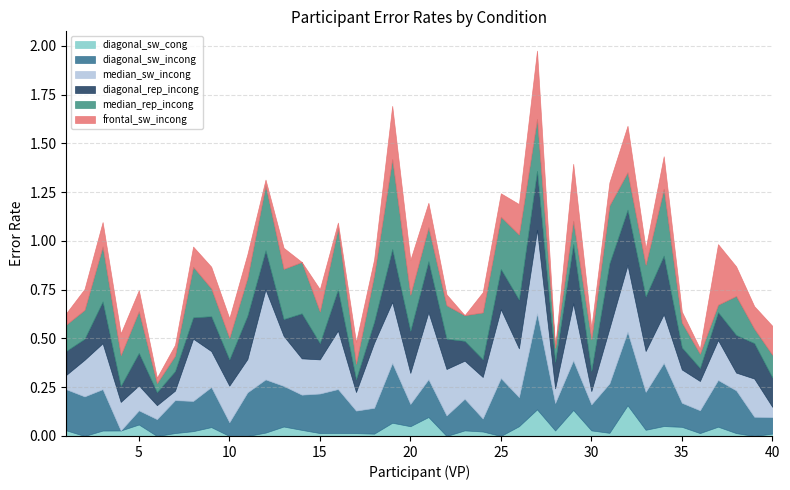

Which series has the largest total across all categories?

median_sw_incong